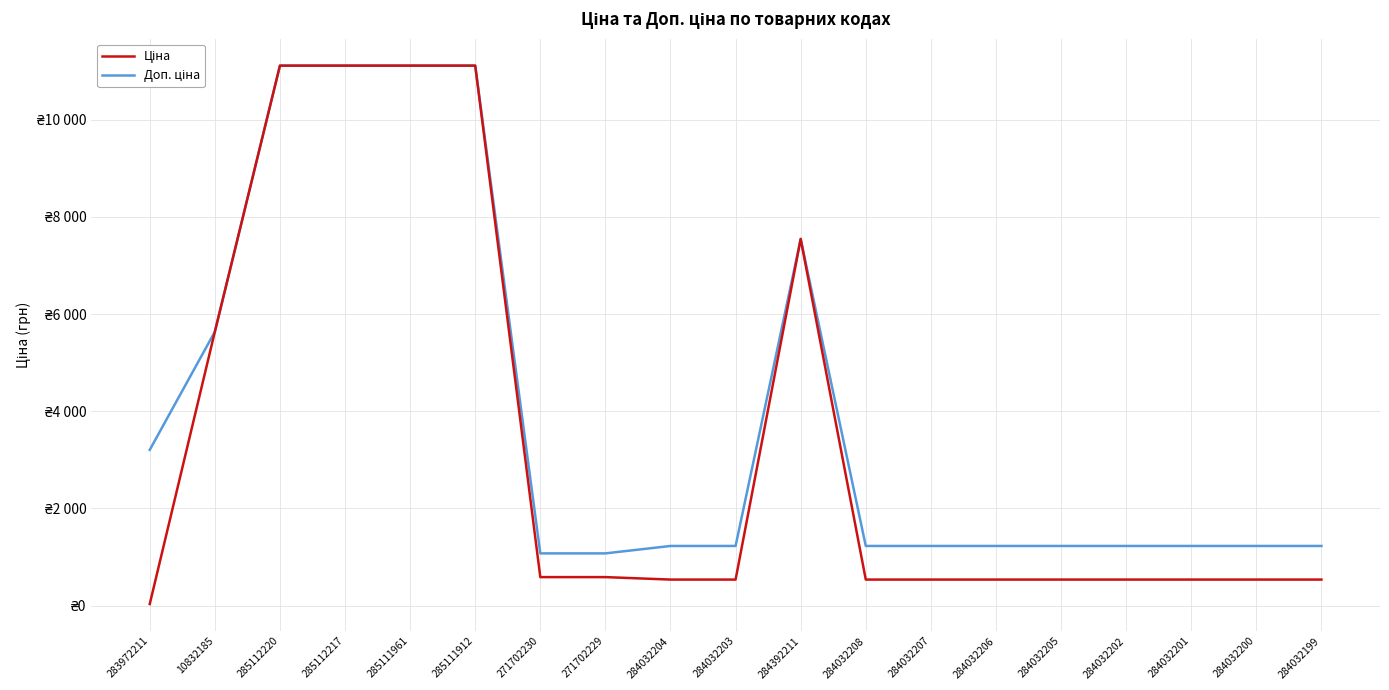

Does the chart display data point markers on the line(s)?

No